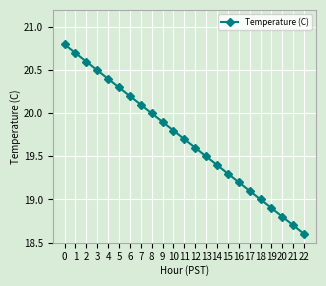

What is the value of the 2nd point from the left?

20.7